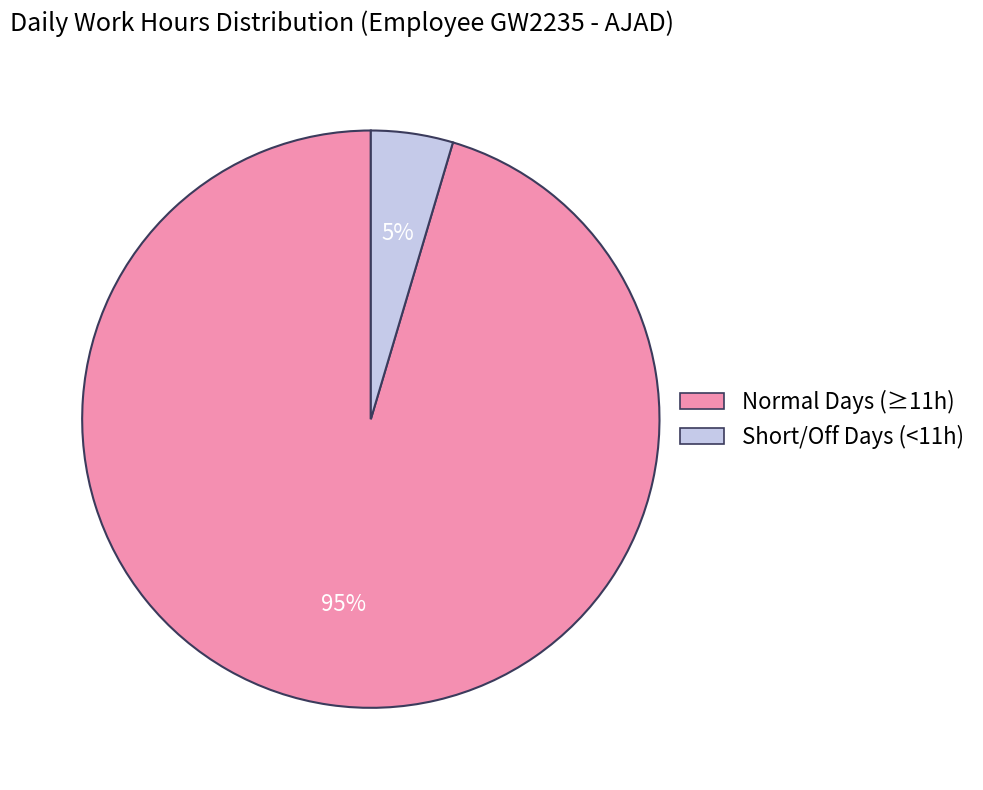

Is there any slice that represents more than half of the pie?

Yes